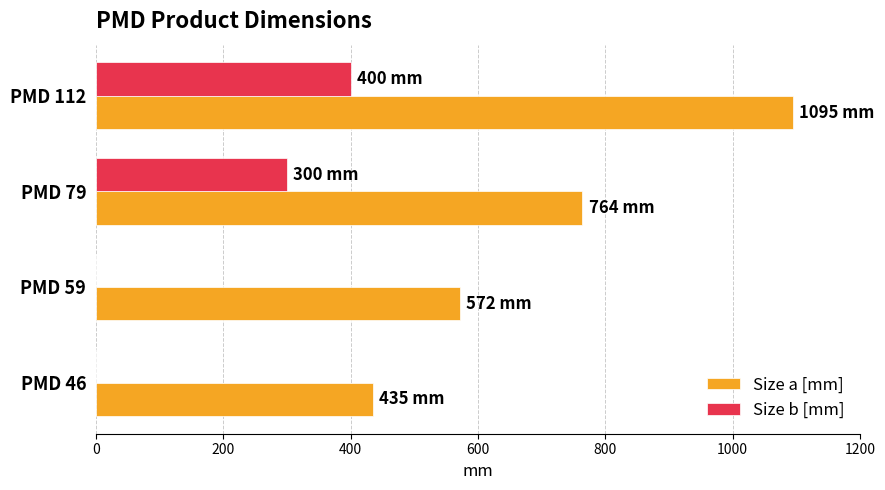

What is the average value of the Size b [mm] series?

175